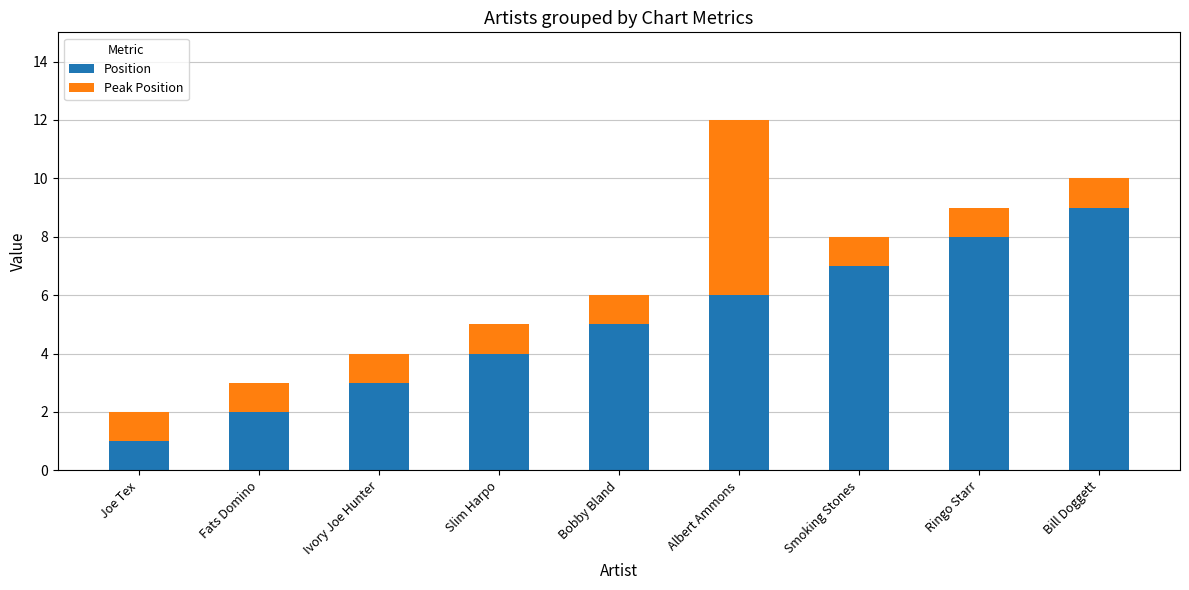

Read the Position value at Smoking Stones.

7